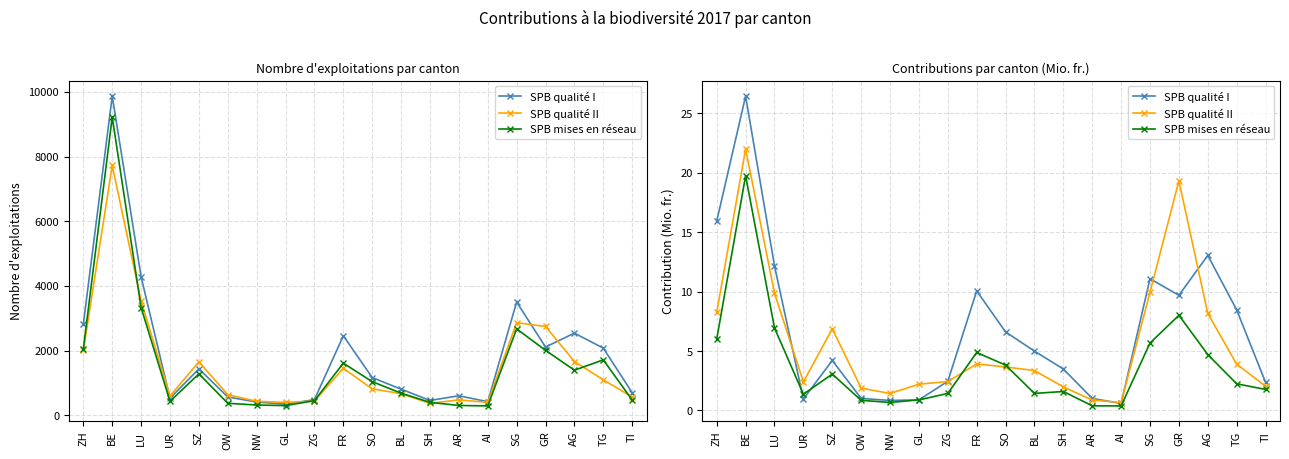

The SPB qualité II series shows 1.4 at NW. True or false?

True